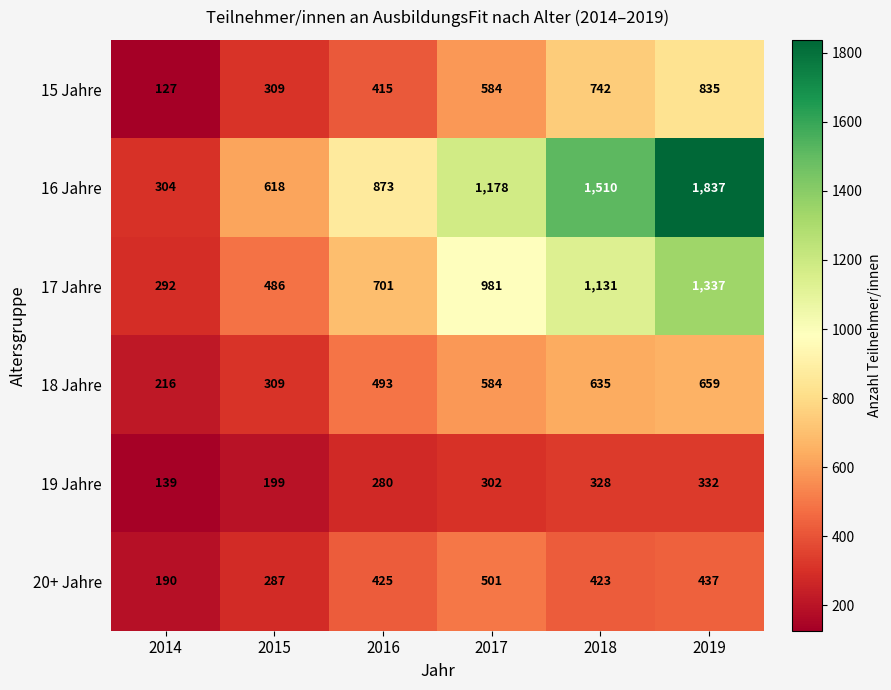

What is the difference between the maximum and minimum values in the 19 Jahre series?

193